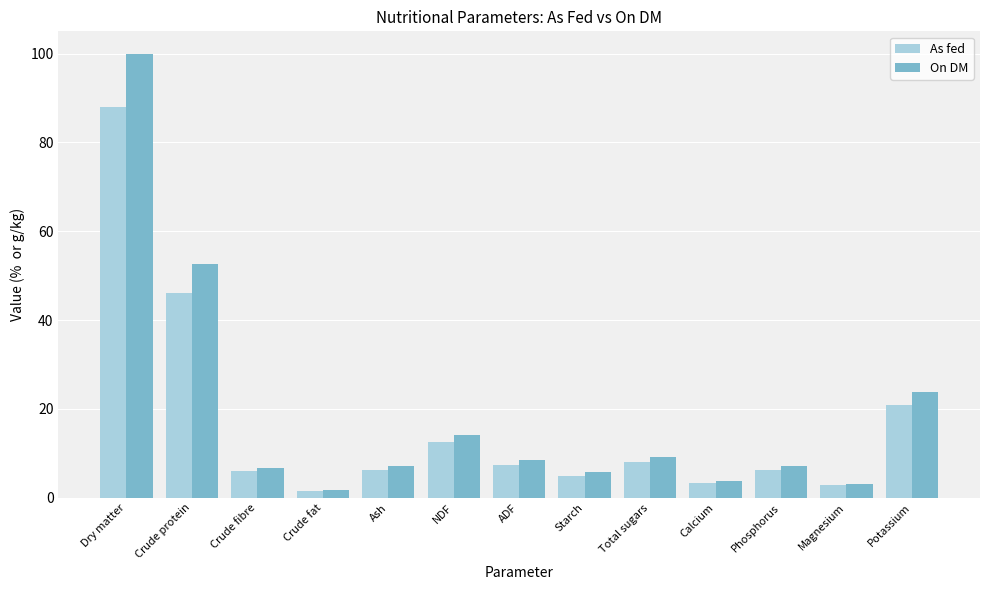

What is the average value of the As fed series?

16.5